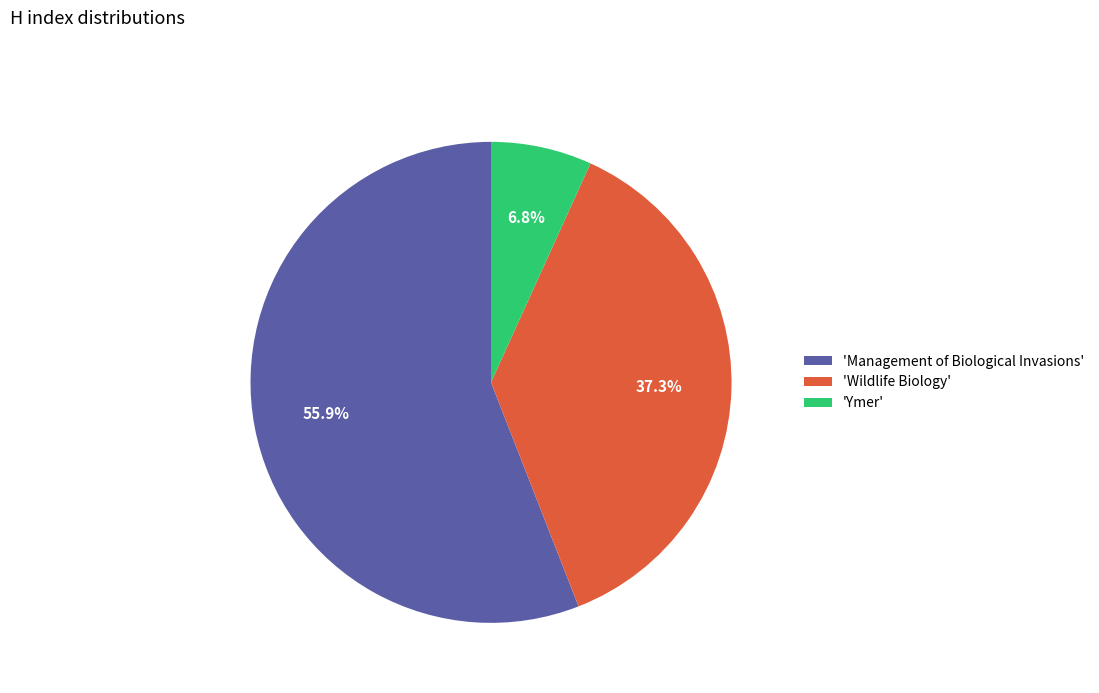

Which slice is the smallest?

'Ymer'